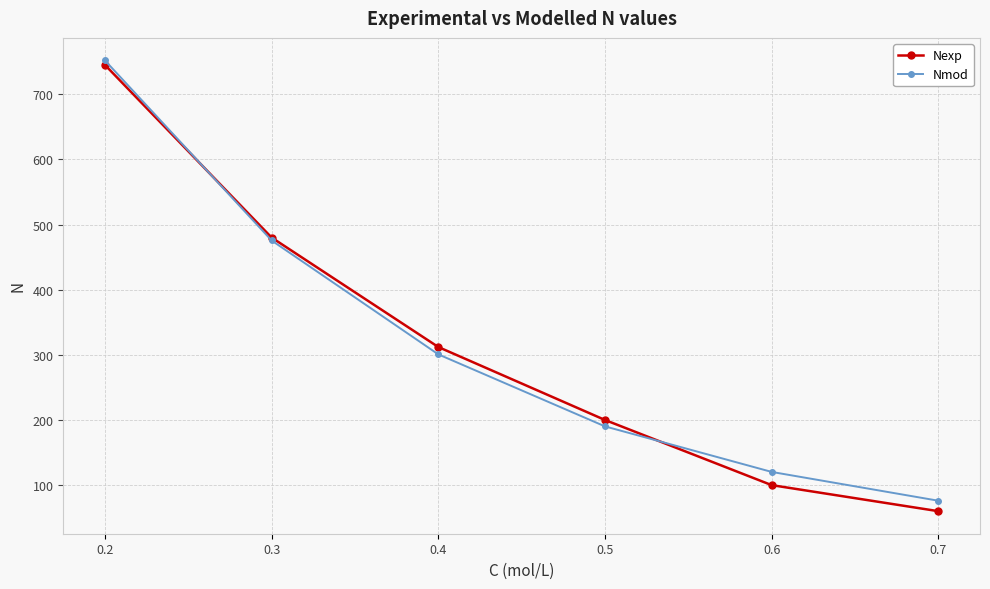

Is it true that Nexp equals 819.1 at 0.3?

False